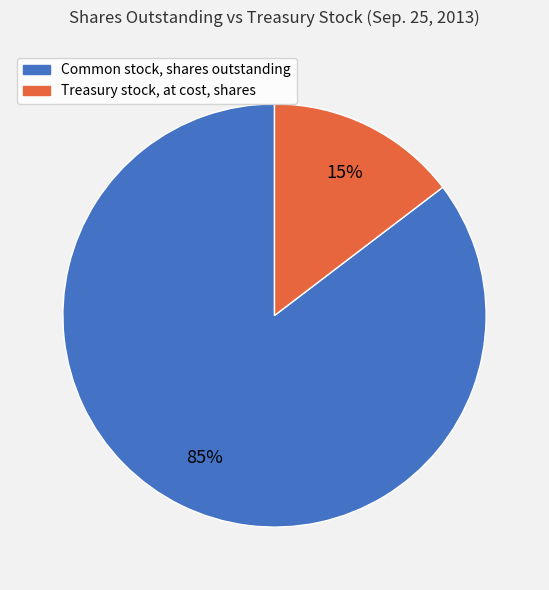

True or false: Common stock, shares outstanding accounts for 93% of the total.

False